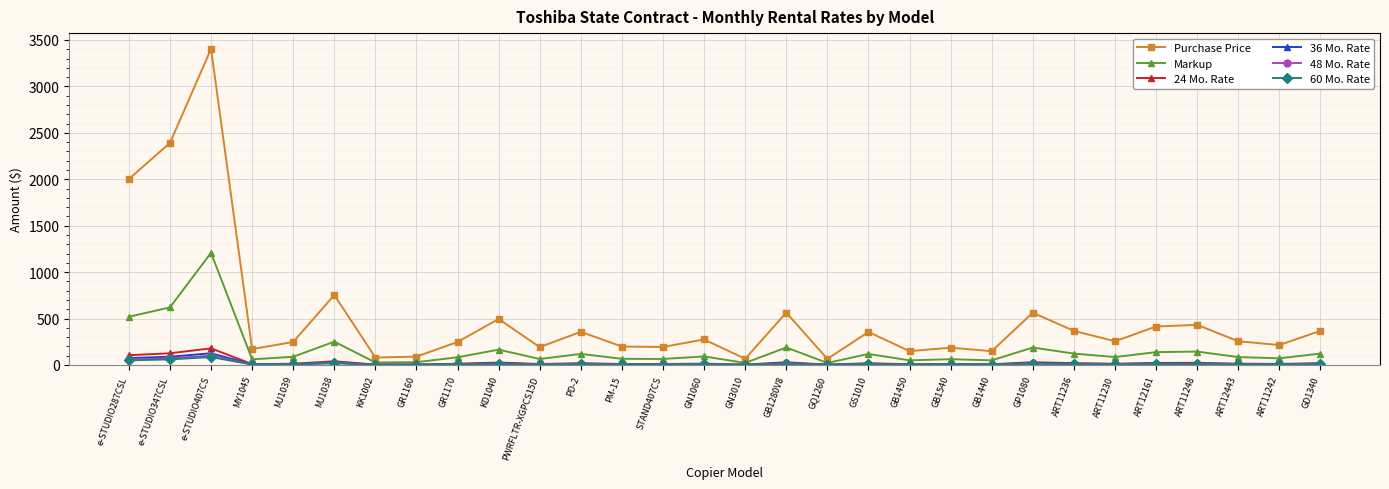

Is it true that Markup equals 26.5 at KK1002?

True